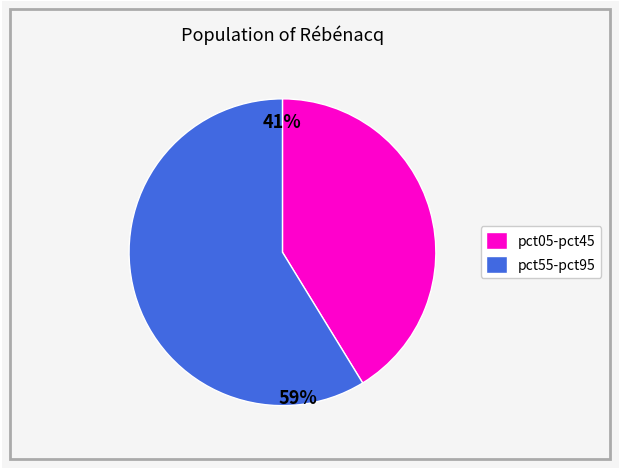

To the nearest percent, what is the average slice percentage?

50%